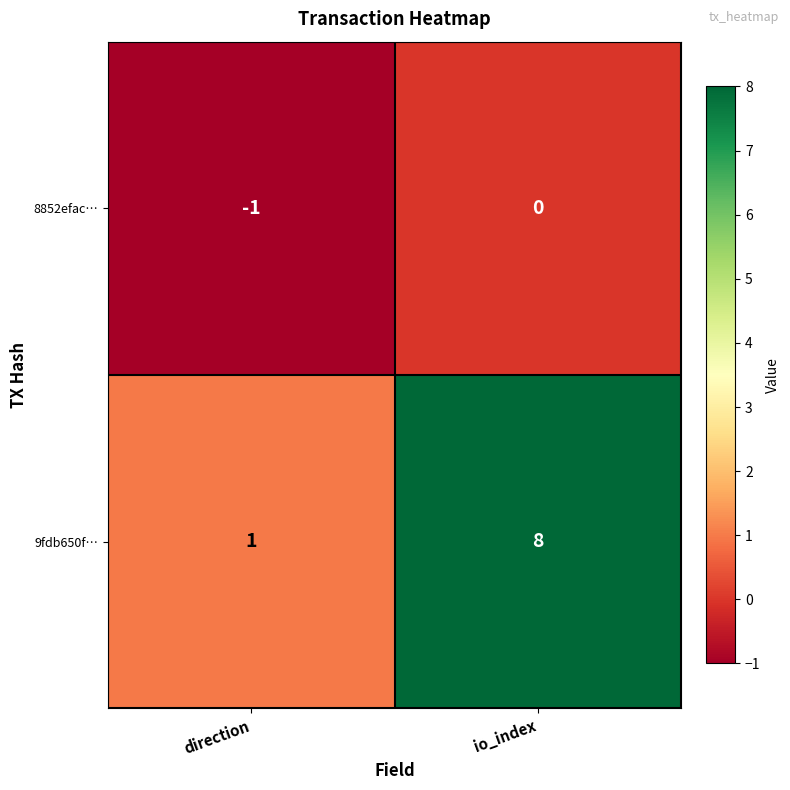

What is the spread (max minus min) of values at io_index?

8